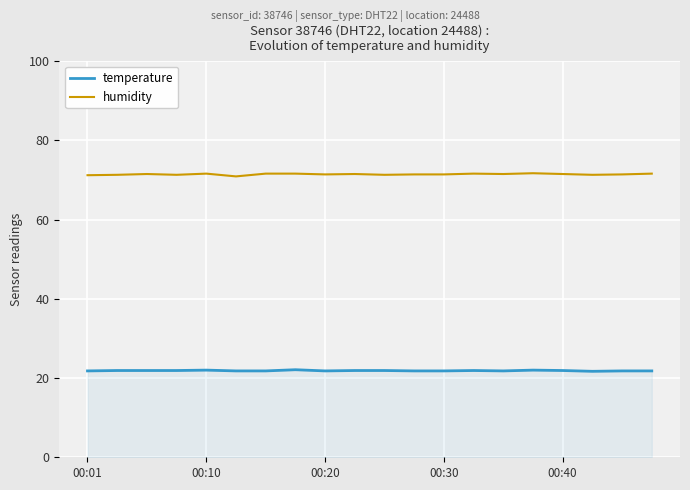

True or false: temperature and humidity cross at least once.

False